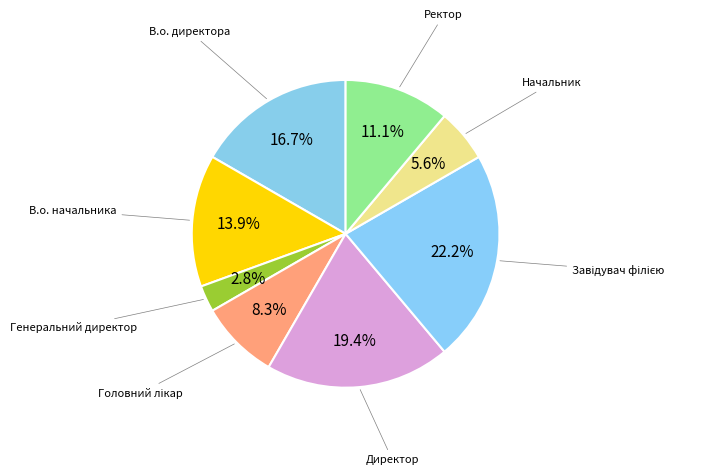

How many slices are in this pie chart?

8